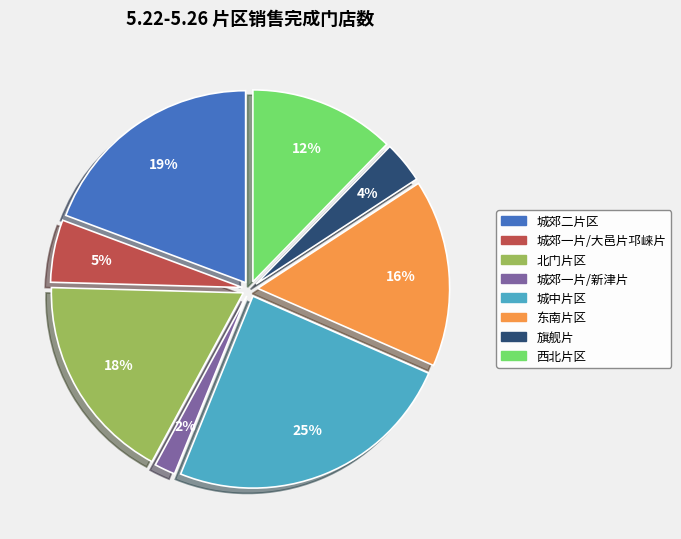

To the nearest percent, what percentage of the pie is 城郊二片区?

19%